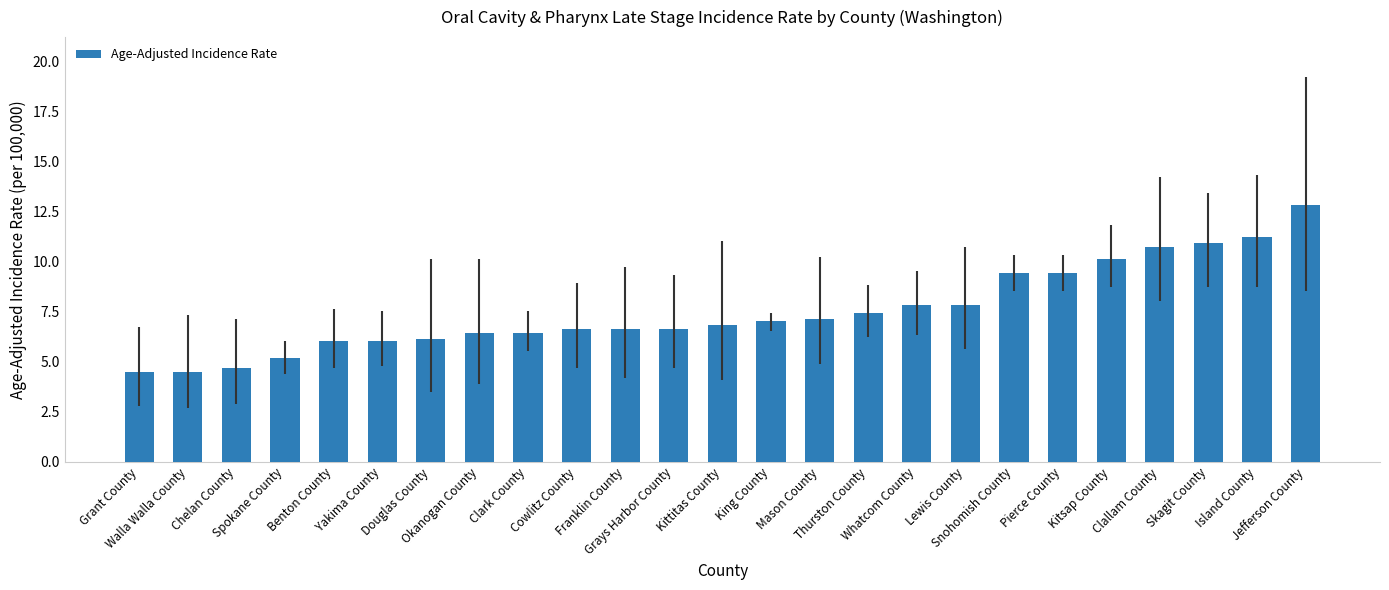

What is the difference between the second highest and second lowest values?

6.7